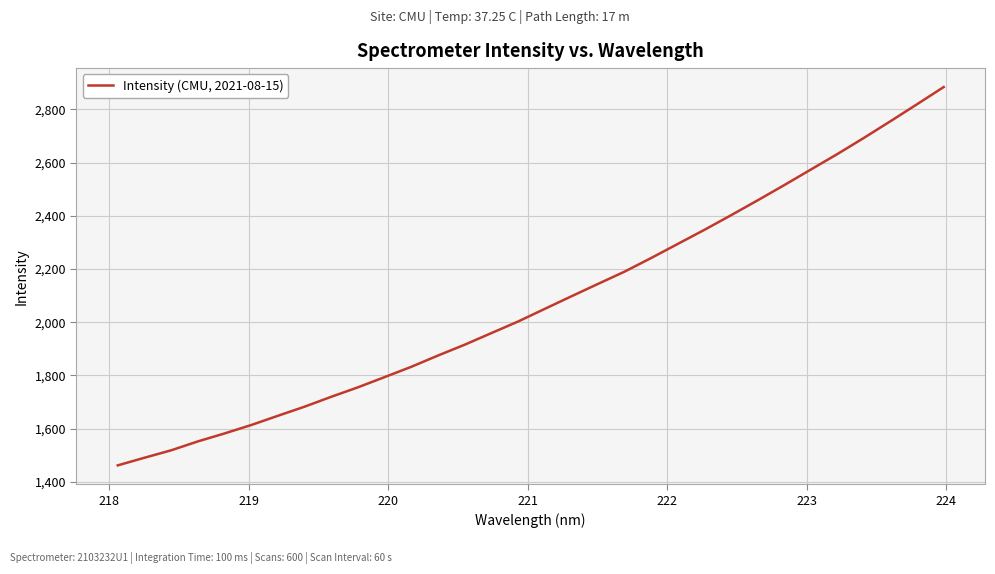

What is the smallest value displayed?

1462.0